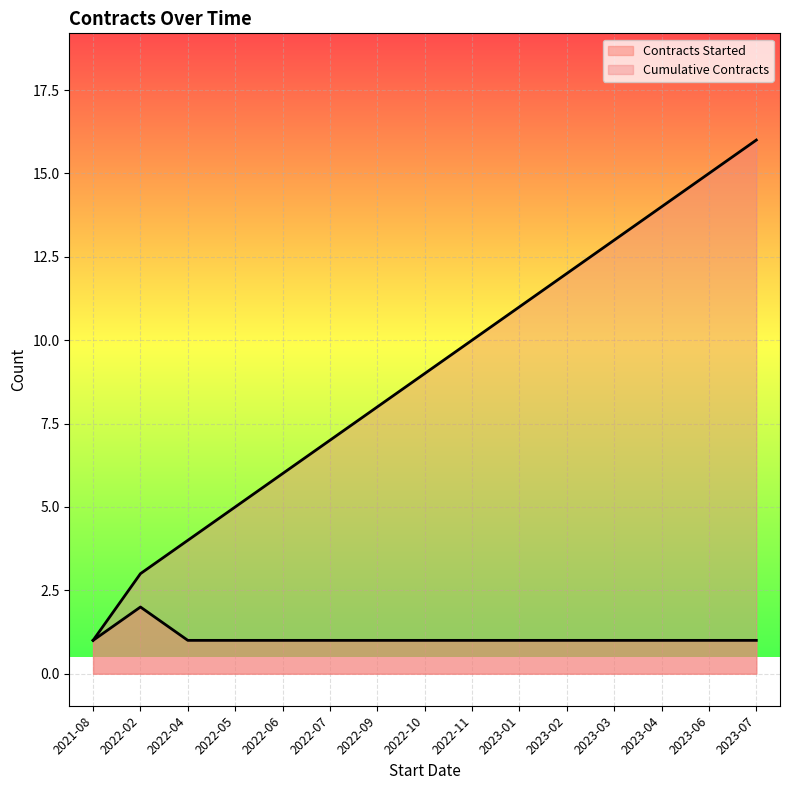

Reading right to left, transcribe all the data shown in this chart.

Contracts Started: 2023-07=1	2023-06=1	2023-04=1	2023-03=1	2023-02=1	2023-01=1	2022-11=1	2022-10=1	2022-09=1	2022-07=1	2022-06=1	2022-05=1	2022-04=1	2022-02=2	2021-08=1
Cumulative Contracts: 2023-07=16	2023-06=15	2023-04=14	2023-03=13	2023-02=12	2023-01=11	2022-11=10	2022-10=9	2022-09=8	2022-07=7	2022-06=6	2022-05=5	2022-04=4	2022-02=3	2021-08=1